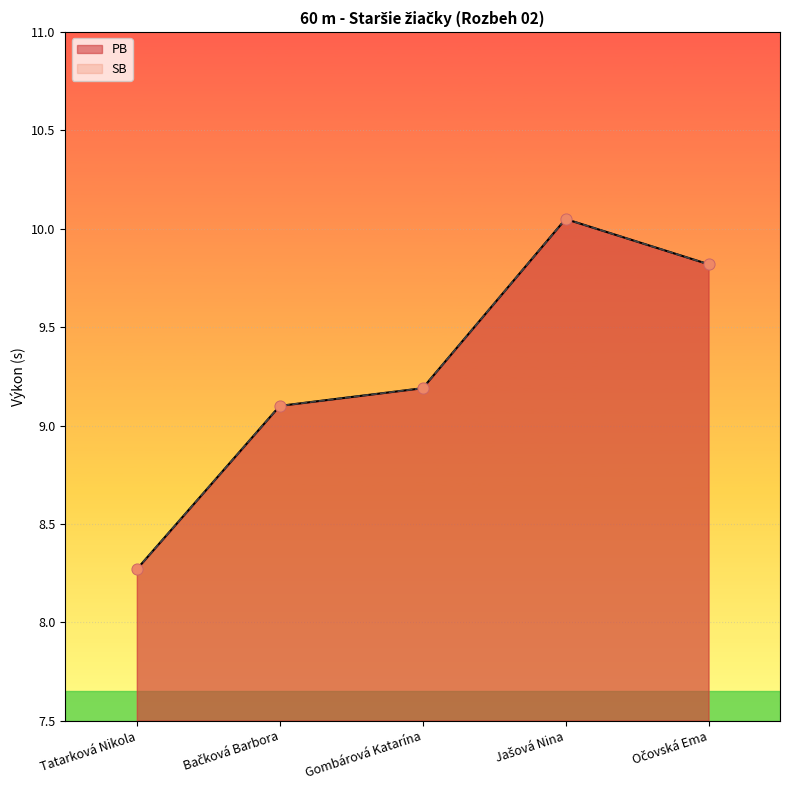

What are all the series names shown in the legend?

PB, SB